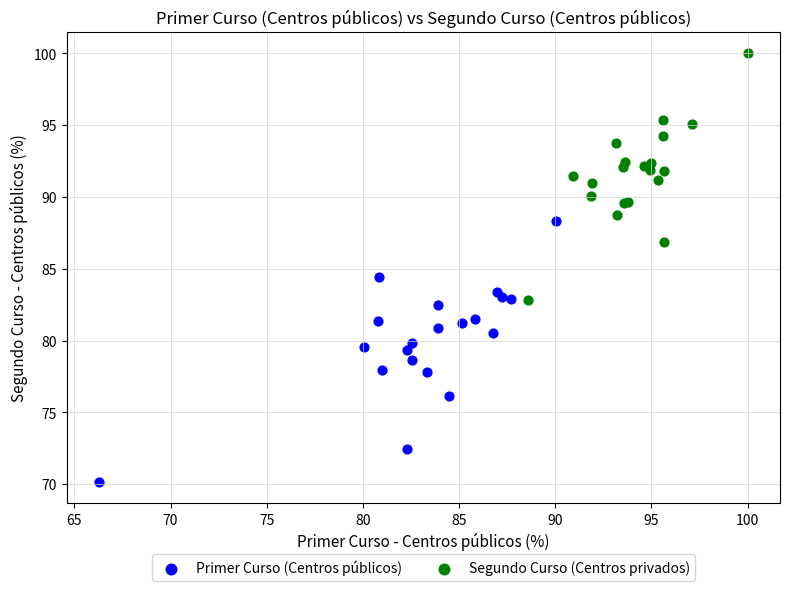

What are all the series names shown in the legend?

Primer Curso (Centros públicos), Segundo Curso (Centros privados)